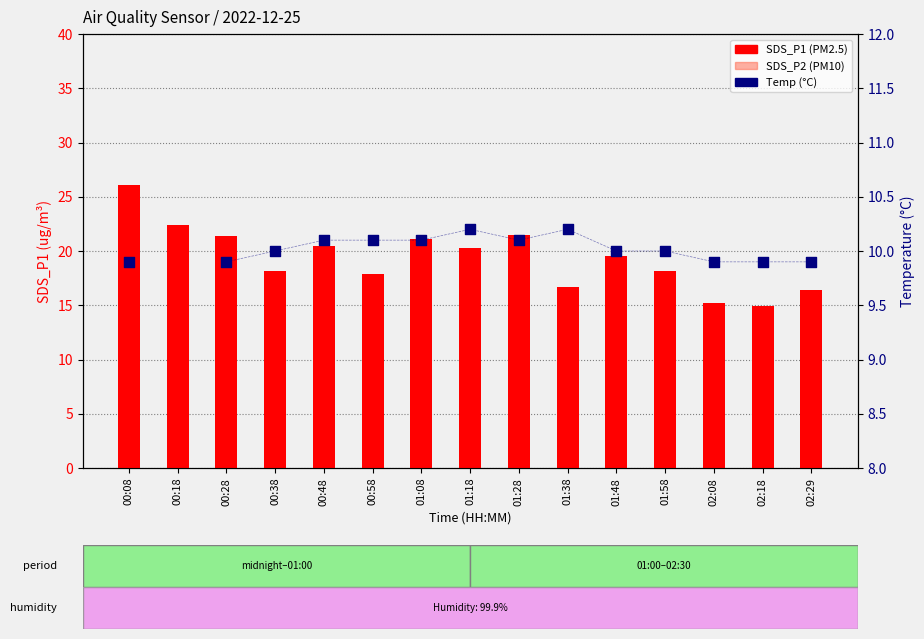

Which series contains the lowest Y value?

SDS_P2